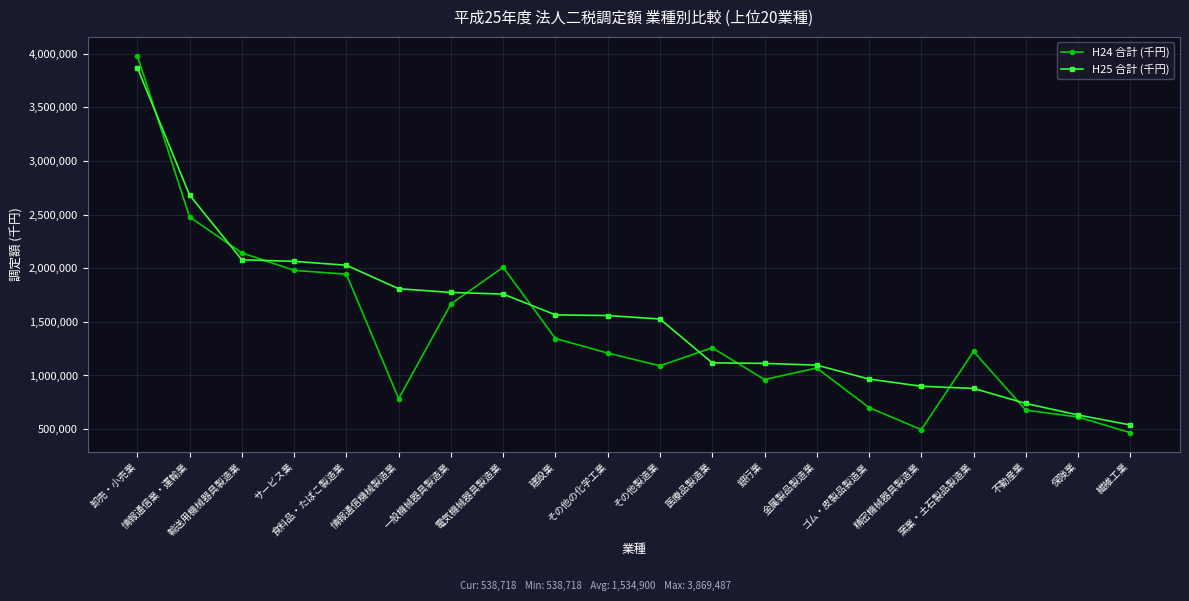

What are all the series names shown in the legend?

H24 合計 (千円), H25 合計 (千円)